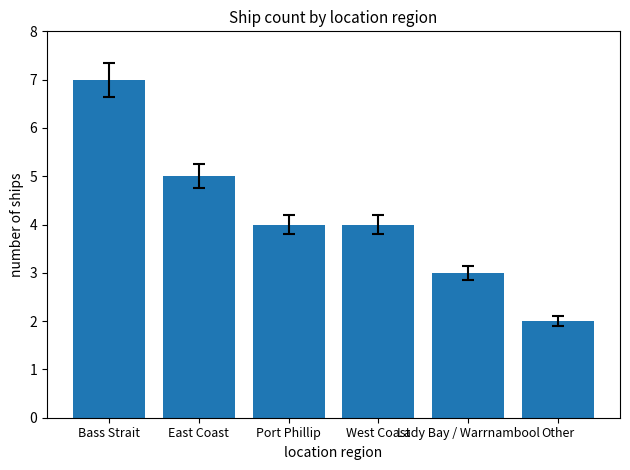

Between West Coast and East Coast, which is larger?

East Coast